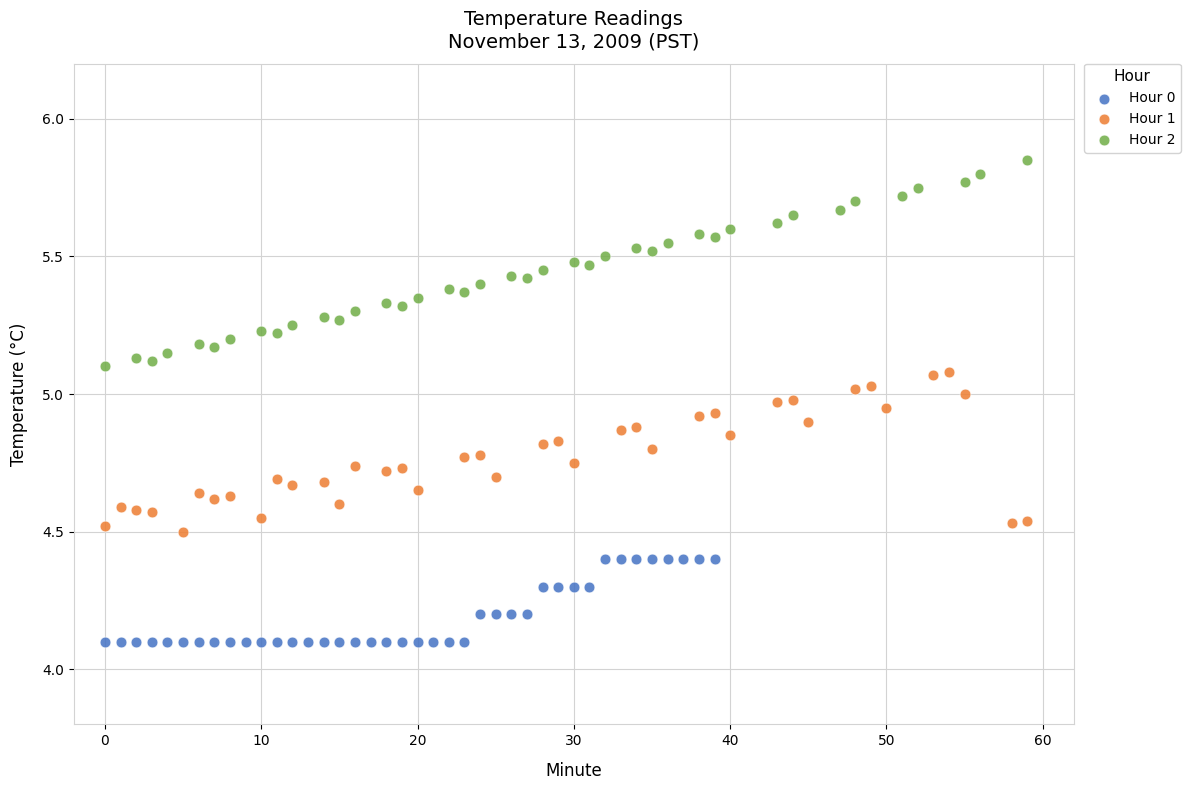

Which series reaches the maximum Y coordinate?

Hour 2